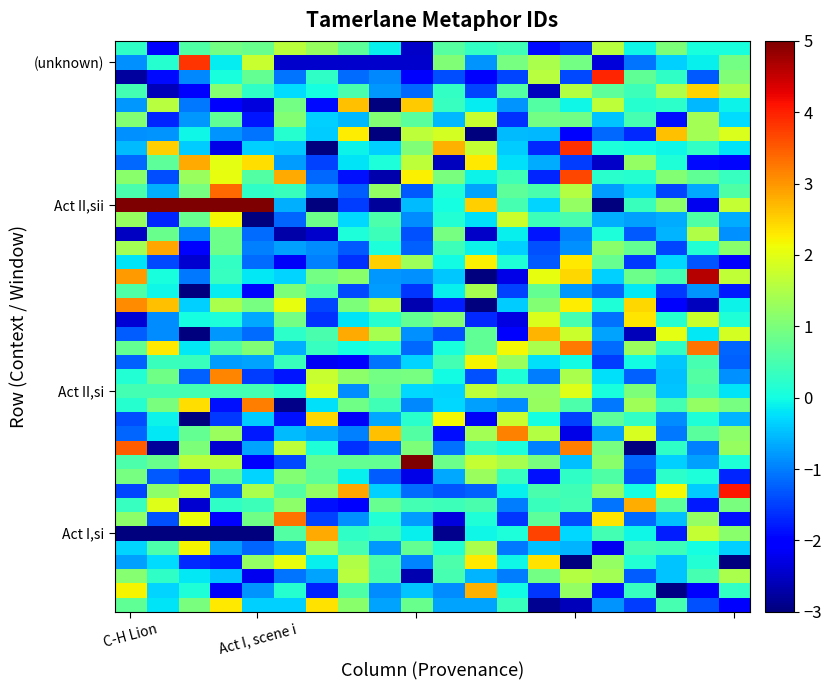

At which category is the sum across all series the highest?

14